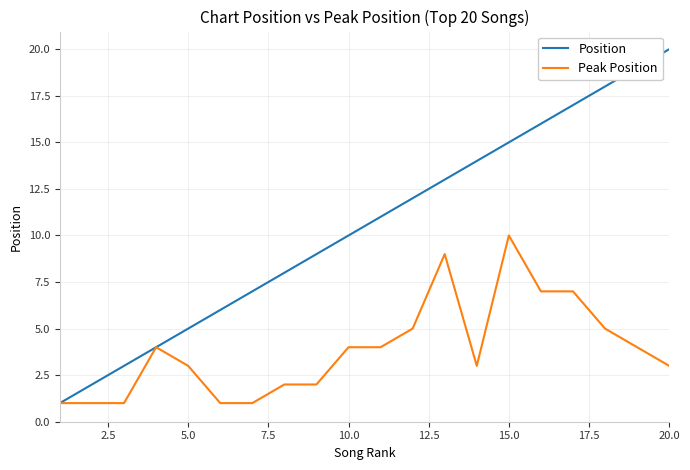

Which series has the largest total across all categories?

Position